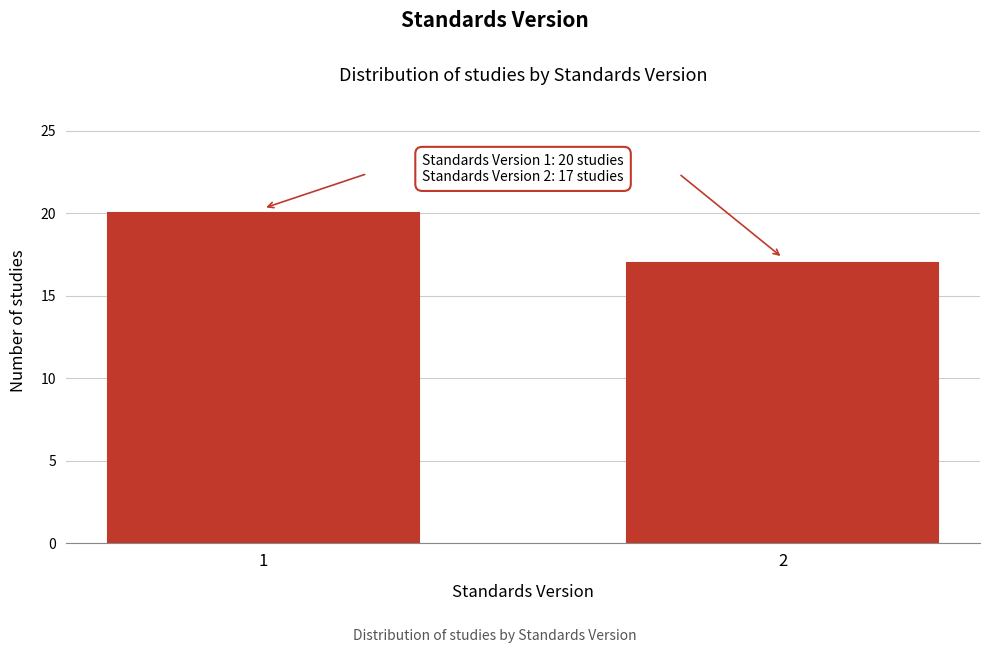

Reading left to right, extract all data points from this chart.

20	17